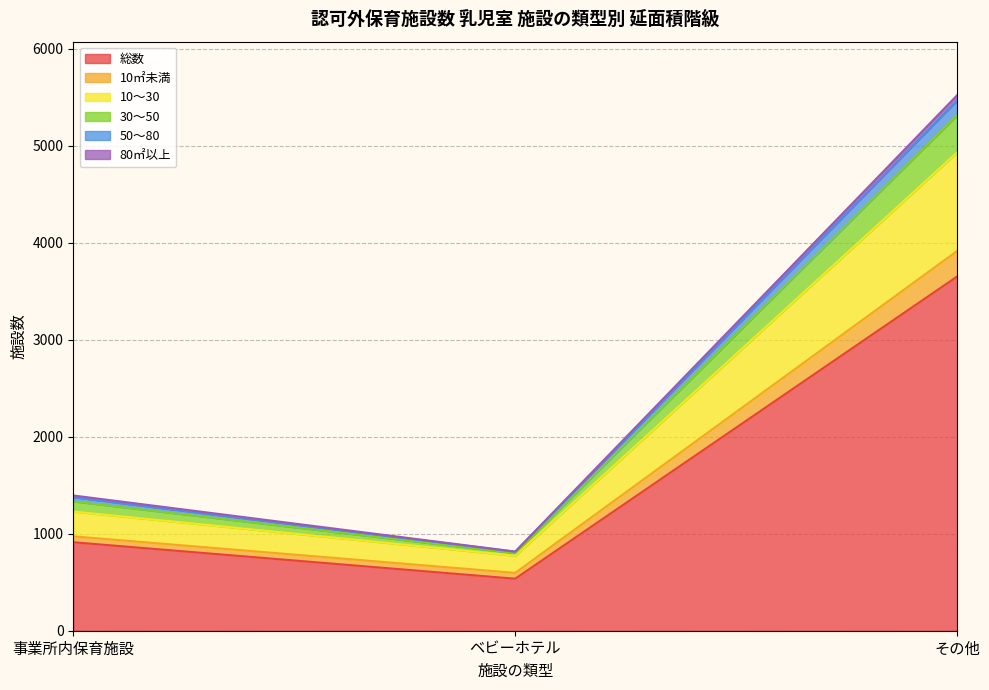

What are all the series names shown in the legend?

総数, 10㎡未満, 10〜30, 30〜50, 50〜80, 80㎡以上